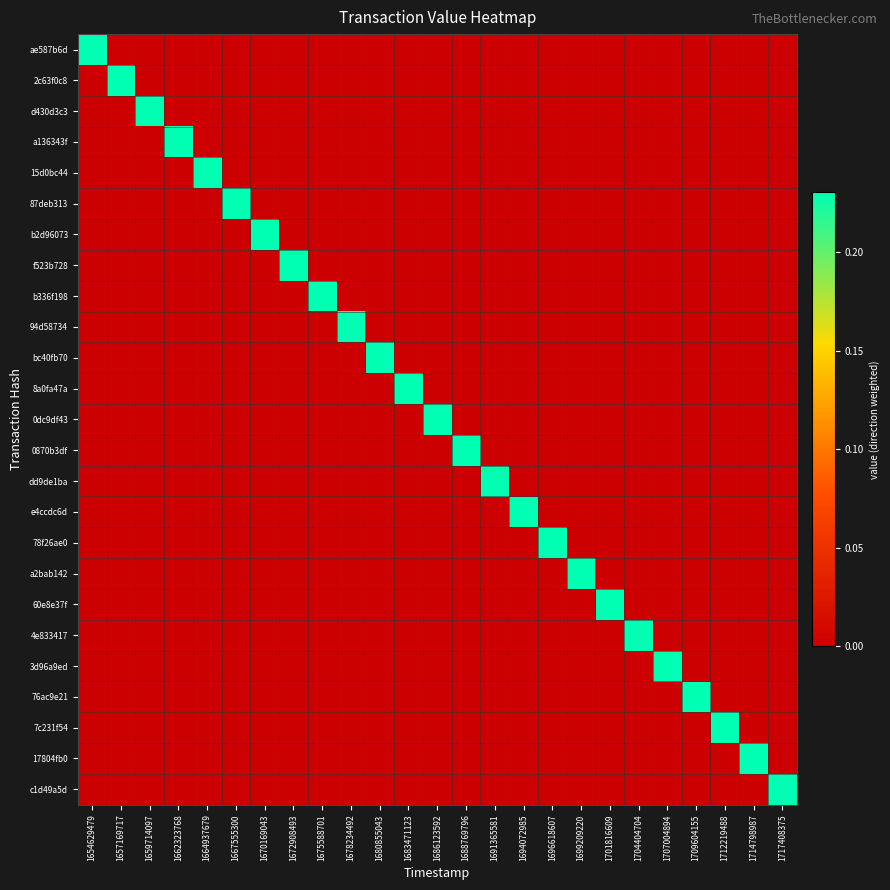

Reading left to right, list all the values displayed in this chart.

ae587b6d: 1654629479=0.2	1657169717=0.0	1659714097=0.0	1662323768=0.0	1664937679=0.0	1667555300=0.0	1670169043=0.0	1672908493=0.0	1675588701=0.0	1678234492=0.0	1680855043=0.0	1683471123=0.0	1686123592=0.0	1688769796=0.0	1691365581=0.0	1694072985=0.0	1696618607=0.0	1699209220=0.0	1701816609=0.0	1704404704=0.0	1707004894=0.0	1709604155=0.0	1712219488=0.0	1714798987=0.0	1717408375=0.0
2c63f0c8: 1654629479=0.0	1657169717=0.2	1659714097=0.0	1662323768=0.0	1664937679=0.0	1667555300=0.0	1670169043=0.0	1672908493=0.0	1675588701=0.0	1678234492=0.0	1680855043=0.0	1683471123=0.0	1686123592=0.0	1688769796=0.0	1691365581=0.0	1694072985=0.0	1696618607=0.0	1699209220=0.0	1701816609=0.0	1704404704=0.0	1707004894=0.0	1709604155=0.0	1712219488=0.0	1714798987=0.0	1717408375=0.0
d430d3c3: 1654629479=0.0	1657169717=0.0	1659714097=0.2	1662323768=0.0	1664937679=0.0	1667555300=0.0	1670169043=0.0	1672908493=0.0	1675588701=0.0	1678234492=0.0	1680855043=0.0	1683471123=0.0	1686123592=0.0	1688769796=0.0	1691365581=0.0	1694072985=0.0	1696618607=0.0	1699209220=0.0	1701816609=0.0	1704404704=0.0	1707004894=0.0	1709604155=0.0	1712219488=0.0	1714798987=0.0	1717408375=0.0
a136343f: 1654629479=0.0	1657169717=0.0	1659714097=0.0	1662323768=0.2	1664937679=0.0	1667555300=0.0	1670169043=0.0	1672908493=0.0	1675588701=0.0	1678234492=0.0	1680855043=0.0	1683471123=0.0	1686123592=0.0	1688769796=0.0	1691365581=0.0	1694072985=0.0	1696618607=0.0	1699209220=0.0	1701816609=0.0	1704404704=0.0	1707004894=0.0	1709604155=0.0	1712219488=0.0	1714798987=0.0	1717408375=0.0
15d0bc44: 1654629479=0.0	1657169717=0.0	1659714097=0.0	1662323768=0.0	1664937679=0.2	1667555300=0.0	1670169043=0.0	1672908493=0.0	1675588701=0.0	1678234492=0.0	1680855043=0.0	1683471123=0.0	1686123592=0.0	1688769796=0.0	1691365581=0.0	1694072985=0.0	1696618607=0.0	1699209220=0.0	1701816609=0.0	1704404704=0.0	1707004894=0.0	1709604155=0.0	1712219488=0.0	1714798987=0.0	1717408375=0.0
87deb313: 1654629479=0.0	1657169717=0.0	1659714097=0.0	1662323768=0.0	1664937679=0.0	1667555300=0.2	1670169043=0.0	1672908493=0.0	1675588701=0.0	1678234492=0.0	1680855043=0.0	1683471123=0.0	1686123592=0.0	1688769796=0.0	1691365581=0.0	1694072985=0.0	1696618607=0.0	1699209220=0.0	1701816609=0.0	1704404704=0.0	1707004894=0.0	1709604155=0.0	1712219488=0.0	1714798987=0.0	1717408375=0.0
b2d96073: 1654629479=0.0	1657169717=0.0	1659714097=0.0	1662323768=0.0	1664937679=0.0	1667555300=0.0	1670169043=0.2	1672908493=0.0	1675588701=0.0	1678234492=0.0	1680855043=0.0	1683471123=0.0	1686123592=0.0	1688769796=0.0	1691365581=0.0	1694072985=0.0	1696618607=0.0	1699209220=0.0	1701816609=0.0	1704404704=0.0	1707004894=0.0	1709604155=0.0	1712219488=0.0	1714798987=0.0	1717408375=0.0
f523b728: 1654629479=0.0	1657169717=0.0	1659714097=0.0	1662323768=0.0	1664937679=0.0	1667555300=0.0	1670169043=0.0	1672908493=0.2	1675588701=0.0	1678234492=0.0	1680855043=0.0	1683471123=0.0	1686123592=0.0	1688769796=0.0	1691365581=0.0	1694072985=0.0	1696618607=0.0	1699209220=0.0	1701816609=0.0	1704404704=0.0	1707004894=0.0	1709604155=0.0	1712219488=0.0	1714798987=0.0	1717408375=0.0
b336f198: 1654629479=0.0	1657169717=0.0	1659714097=0.0	1662323768=0.0	1664937679=0.0	1667555300=0.0	1670169043=0.0	1672908493=0.0	1675588701=0.2	1678234492=0.0	1680855043=0.0	1683471123=0.0	1686123592=0.0	1688769796=0.0	1691365581=0.0	1694072985=0.0	1696618607=0.0	1699209220=0.0	1701816609=0.0	1704404704=0.0	1707004894=0.0	1709604155=0.0	1712219488=0.0	1714798987=0.0	1717408375=0.0
94d58734: 1654629479=0.0	1657169717=0.0	1659714097=0.0	1662323768=0.0	1664937679=0.0	1667555300=0.0	1670169043=0.0	1672908493=0.0	1675588701=0.0	1678234492=0.2	1680855043=0.0	1683471123=0.0	1686123592=0.0	1688769796=0.0	1691365581=0.0	1694072985=0.0	1696618607=0.0	1699209220=0.0	1701816609=0.0	1704404704=0.0	1707004894=0.0	1709604155=0.0	1712219488=0.0	1714798987=0.0	1717408375=0.0
bc40fb70: 1654629479=0.0	1657169717=0.0	1659714097=0.0	1662323768=0.0	1664937679=0.0	1667555300=0.0	1670169043=0.0	1672908493=0.0	1675588701=0.0	1678234492=0.0	1680855043=0.2	1683471123=0.0	1686123592=0.0	1688769796=0.0	1691365581=0.0	1694072985=0.0	1696618607=0.0	1699209220=0.0	1701816609=0.0	1704404704=0.0	1707004894=0.0	1709604155=0.0	1712219488=0.0	1714798987=0.0	1717408375=0.0
8a0fa47a: 1654629479=0.0	1657169717=0.0	1659714097=0.0	1662323768=0.0	1664937679=0.0	1667555300=0.0	1670169043=0.0	1672908493=0.0	1675588701=0.0	1678234492=0.0	1680855043=0.0	1683471123=0.2	1686123592=0.0	1688769796=0.0	1691365581=0.0	1694072985=0.0	1696618607=0.0	1699209220=0.0	1701816609=0.0	1704404704=0.0	1707004894=0.0	1709604155=0.0	1712219488=0.0	1714798987=0.0	1717408375=0.0
0dc9df43: 1654629479=0.0	1657169717=0.0	1659714097=0.0	1662323768=0.0	1664937679=0.0	1667555300=0.0	1670169043=0.0	1672908493=0.0	1675588701=0.0	1678234492=0.0	1680855043=0.0	1683471123=0.0	1686123592=0.2	1688769796=0.0	1691365581=0.0	1694072985=0.0	1696618607=0.0	1699209220=0.0	1701816609=0.0	1704404704=0.0	1707004894=0.0	1709604155=0.0	1712219488=0.0	1714798987=0.0	1717408375=0.0
0870b3df: 1654629479=0.0	1657169717=0.0	1659714097=0.0	1662323768=0.0	1664937679=0.0	1667555300=0.0	1670169043=0.0	1672908493=0.0	1675588701=0.0	1678234492=0.0	1680855043=0.0	1683471123=0.0	1686123592=0.0	1688769796=0.2	1691365581=0.0	1694072985=0.0	1696618607=0.0	1699209220=0.0	1701816609=0.0	1704404704=0.0	1707004894=0.0	1709604155=0.0	1712219488=0.0	1714798987=0.0	1717408375=0.0
dd9de1ba: 1654629479=0.0	1657169717=0.0	1659714097=0.0	1662323768=0.0	1664937679=0.0	1667555300=0.0	1670169043=0.0	1672908493=0.0	1675588701=0.0	1678234492=0.0	1680855043=0.0	1683471123=0.0	1686123592=0.0	1688769796=0.0	1691365581=0.2	1694072985=0.0	1696618607=0.0	1699209220=0.0	1701816609=0.0	1704404704=0.0	1707004894=0.0	1709604155=0.0	1712219488=0.0	1714798987=0.0	1717408375=0.0
e4ccdc6d: 1654629479=0.0	1657169717=0.0	1659714097=0.0	1662323768=0.0	1664937679=0.0	1667555300=0.0	1670169043=0.0	1672908493=0.0	1675588701=0.0	1678234492=0.0	1680855043=0.0	1683471123=0.0	1686123592=0.0	1688769796=0.0	1691365581=0.0	1694072985=0.2	1696618607=0.0	1699209220=0.0	1701816609=0.0	1704404704=0.0	1707004894=0.0	1709604155=0.0	1712219488=0.0	1714798987=0.0	1717408375=0.0
78f26ae0: 1654629479=0.0	1657169717=0.0	1659714097=0.0	1662323768=0.0	1664937679=0.0	1667555300=0.0	1670169043=0.0	1672908493=0.0	1675588701=0.0	1678234492=0.0	1680855043=0.0	1683471123=0.0	1686123592=0.0	1688769796=0.0	1691365581=0.0	1694072985=0.0	1696618607=0.2	1699209220=0.0	1701816609=0.0	1704404704=0.0	1707004894=0.0	1709604155=0.0	1712219488=0.0	1714798987=0.0	1717408375=0.0
a2bab142: 1654629479=0.0	1657169717=0.0	1659714097=0.0	1662323768=0.0	1664937679=0.0	1667555300=0.0	1670169043=0.0	1672908493=0.0	1675588701=0.0	1678234492=0.0	1680855043=0.0	1683471123=0.0	1686123592=0.0	1688769796=0.0	1691365581=0.0	1694072985=0.0	1696618607=0.0	1699209220=0.2	1701816609=0.0	1704404704=0.0	1707004894=0.0	1709604155=0.0	1712219488=0.0	1714798987=0.0	1717408375=0.0
60e8e37f: 1654629479=0.0	1657169717=0.0	1659714097=0.0	1662323768=0.0	1664937679=0.0	1667555300=0.0	1670169043=0.0	1672908493=0.0	1675588701=0.0	1678234492=0.0	1680855043=0.0	1683471123=0.0	1686123592=0.0	1688769796=0.0	1691365581=0.0	1694072985=0.0	1696618607=0.0	1699209220=0.0	1701816609=0.2	1704404704=0.0	1707004894=0.0	1709604155=0.0	1712219488=0.0	1714798987=0.0	1717408375=0.0
4e833417: 1654629479=0.0	1657169717=0.0	1659714097=0.0	1662323768=0.0	1664937679=0.0	1667555300=0.0	1670169043=0.0	1672908493=0.0	1675588701=0.0	1678234492=0.0	1680855043=0.0	1683471123=0.0	1686123592=0.0	1688769796=0.0	1691365581=0.0	1694072985=0.0	1696618607=0.0	1699209220=0.0	1701816609=0.0	1704404704=0.2	1707004894=0.0	1709604155=0.0	1712219488=0.0	1714798987=0.0	1717408375=0.0
3d96a9ed: 1654629479=0.0	1657169717=0.0	1659714097=0.0	1662323768=0.0	1664937679=0.0	1667555300=0.0	1670169043=0.0	1672908493=0.0	1675588701=0.0	1678234492=0.0	1680855043=0.0	1683471123=0.0	1686123592=0.0	1688769796=0.0	1691365581=0.0	1694072985=0.0	1696618607=0.0	1699209220=0.0	1701816609=0.0	1704404704=0.0	1707004894=0.2	1709604155=0.0	1712219488=0.0	1714798987=0.0	1717408375=0.0
76ac9e21: 1654629479=0.0	1657169717=0.0	1659714097=0.0	1662323768=0.0	1664937679=0.0	1667555300=0.0	1670169043=0.0	1672908493=0.0	1675588701=0.0	1678234492=0.0	1680855043=0.0	1683471123=0.0	1686123592=0.0	1688769796=0.0	1691365581=0.0	1694072985=0.0	1696618607=0.0	1699209220=0.0	1701816609=0.0	1704404704=0.0	1707004894=0.0	1709604155=0.2	1712219488=0.0	1714798987=0.0	1717408375=0.0
7c231f54: 1654629479=0.0	1657169717=0.0	1659714097=0.0	1662323768=0.0	1664937679=0.0	1667555300=0.0	1670169043=0.0	1672908493=0.0	1675588701=0.0	1678234492=0.0	1680855043=0.0	1683471123=0.0	1686123592=0.0	1688769796=0.0	1691365581=0.0	1694072985=0.0	1696618607=0.0	1699209220=0.0	1701816609=0.0	1704404704=0.0	1707004894=0.0	1709604155=0.0	1712219488=0.2	1714798987=0.0	1717408375=0.0
17804fb0: 1654629479=0.0	1657169717=0.0	1659714097=0.0	1662323768=0.0	1664937679=0.0	1667555300=0.0	1670169043=0.0	1672908493=0.0	1675588701=0.0	1678234492=0.0	1680855043=0.0	1683471123=0.0	1686123592=0.0	1688769796=0.0	1691365581=0.0	1694072985=0.0	1696618607=0.0	1699209220=0.0	1701816609=0.0	1704404704=0.0	1707004894=0.0	1709604155=0.0	1712219488=0.0	1714798987=0.2	1717408375=0.0
c1d49a5d: 1654629479=0.0	1657169717=0.0	1659714097=0.0	1662323768=0.0	1664937679=0.0	1667555300=0.0	1670169043=0.0	1672908493=0.0	1675588701=0.0	1678234492=0.0	1680855043=0.0	1683471123=0.0	1686123592=0.0	1688769796=0.0	1691365581=0.0	1694072985=0.0	1696618607=0.0	1699209220=0.0	1701816609=0.0	1704404704=0.0	1707004894=0.0	1709604155=0.0	1712219488=0.0	1714798987=0.0	1717408375=0.2